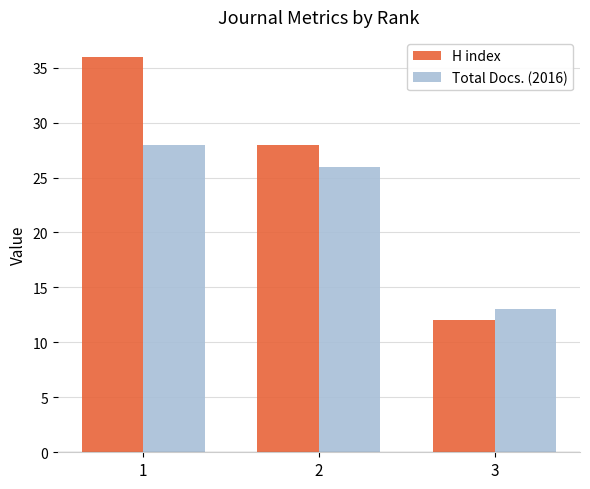

What is the value of the H index bar at the 1st from the left?

36